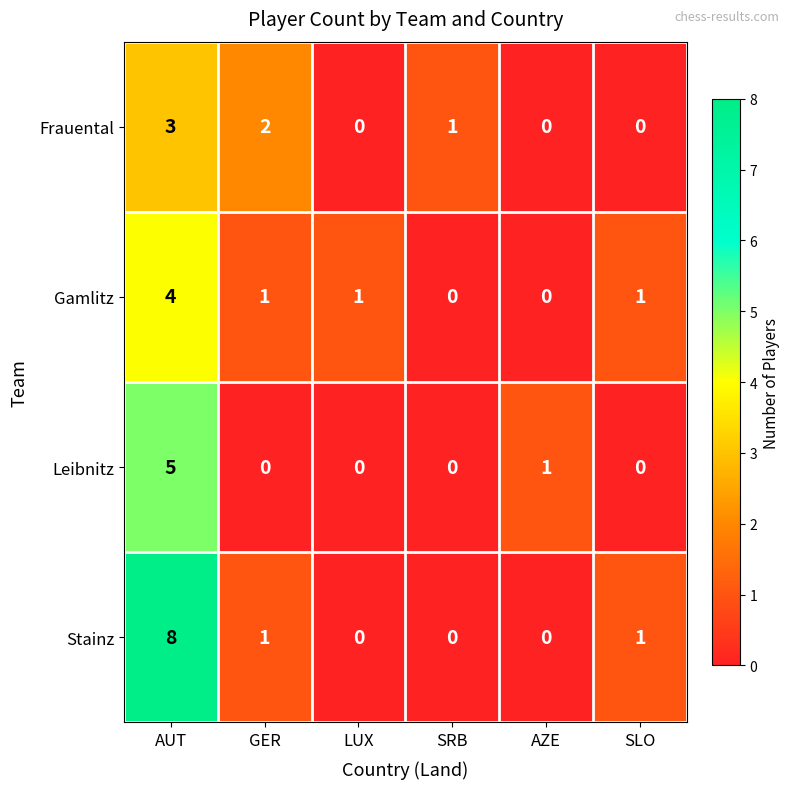

Which category has the highest value across all series?

AUT